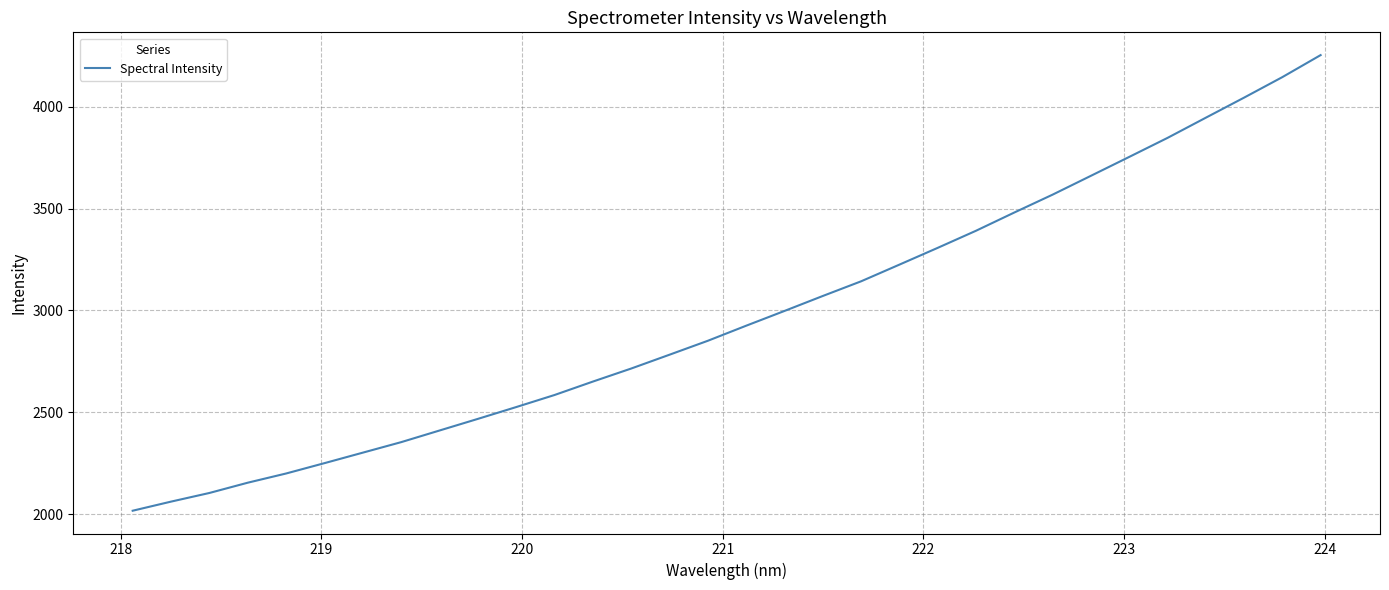

What is the smallest value displayed?

2018.3